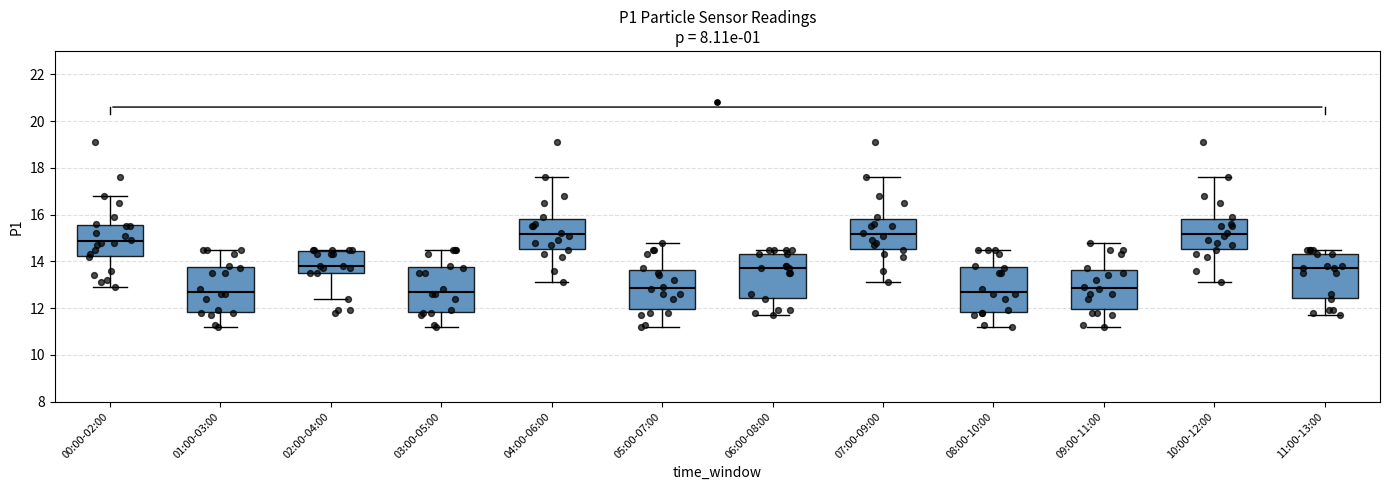

Where is the upper edge of the box for 07:00-09:00 on the y-axis? The values are not printed on the chart, so give them approximately, as read against the axis.

15.8